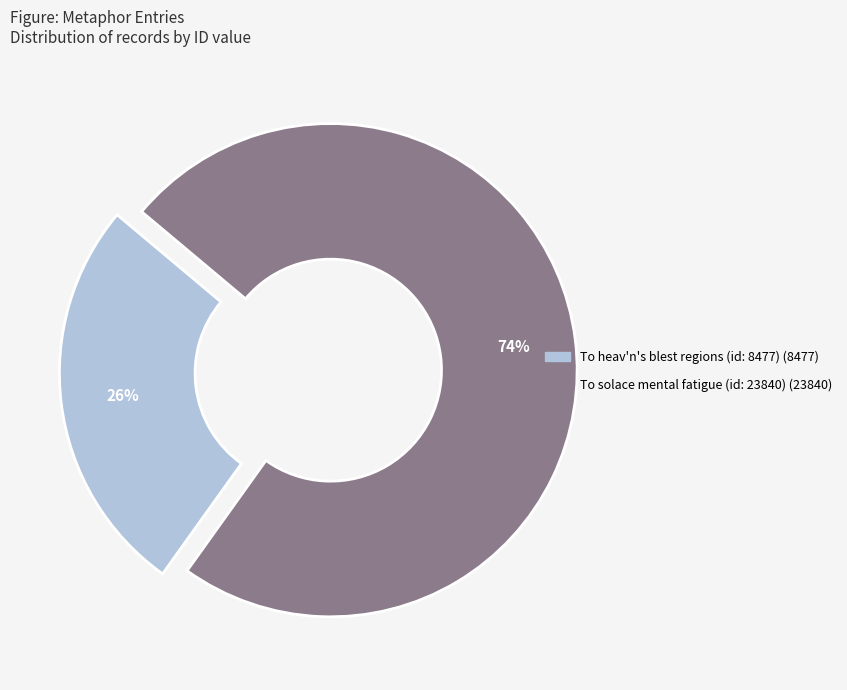

Between To heav'n's blest regions (id: 8477) and To solace mental fatigue (id: 23840), which is larger?

To solace mental fatigue (id: 23840)